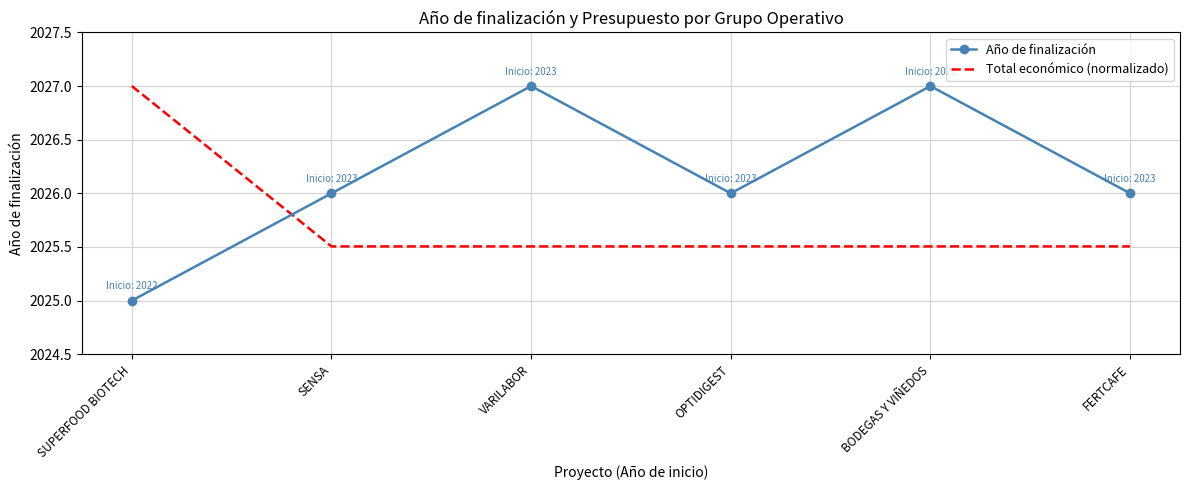

What are all the series names shown in the legend?

Año de finalización, Total económico (normalizado)